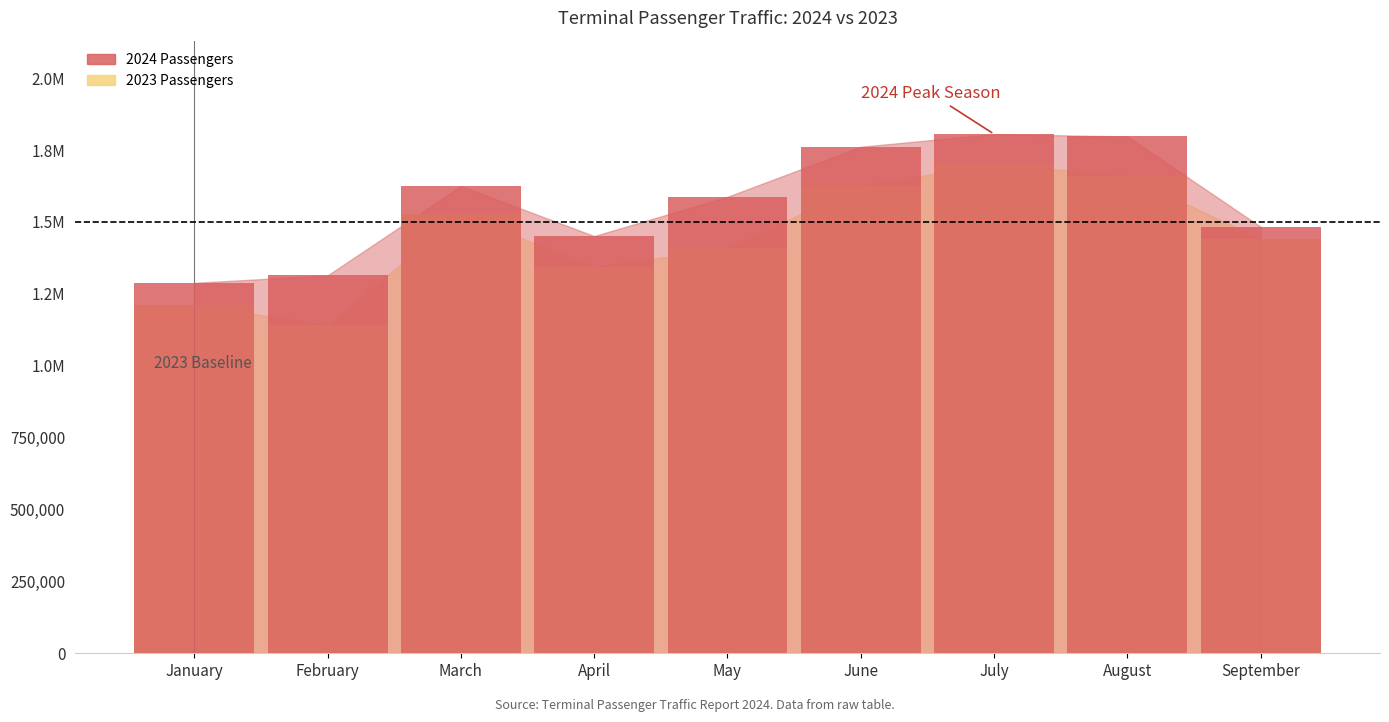

Reading left to right, what are all the values shown in this chart?

2023 Passengers: 1212011	1140465	1528441	1343142	1408918	1624341	1703844	1659442	1440790
2024 Passengers: 1288245	1314240	1624803	1451017	1587611	1761688	1805597	1797431	1483309